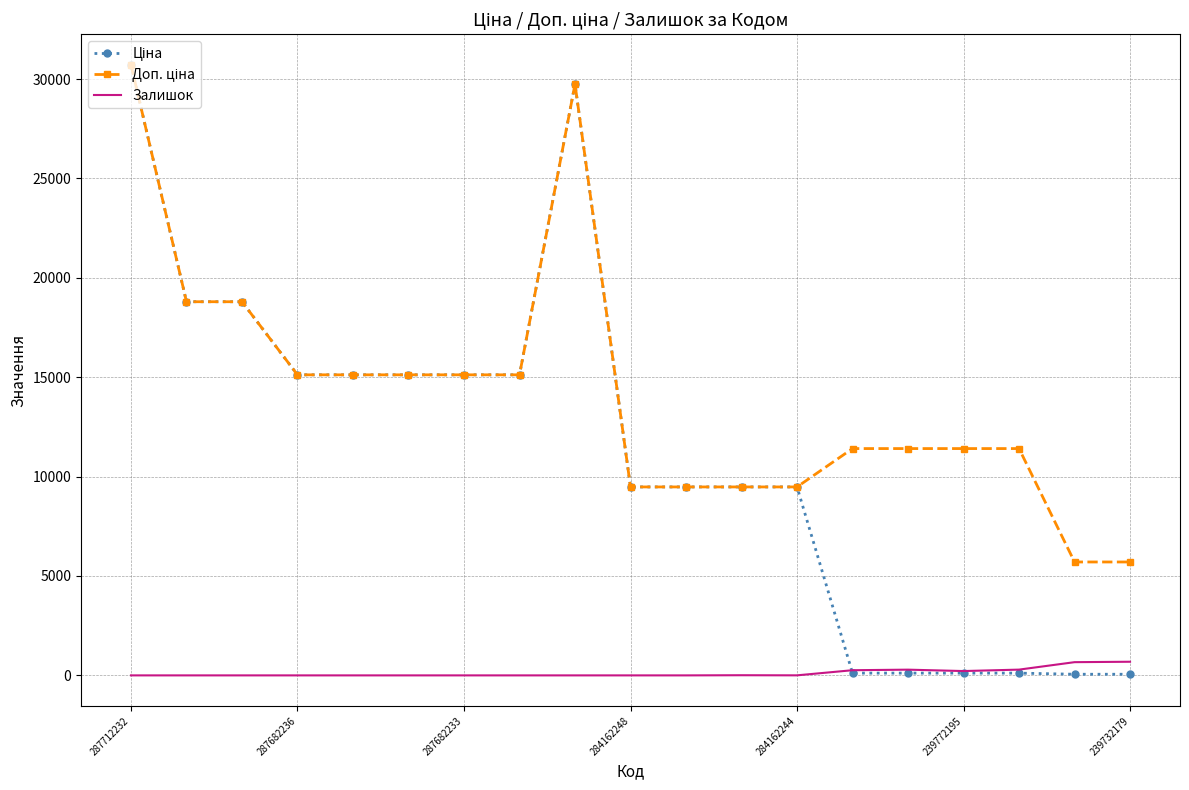

What is the greatest value displayed?

30717.1